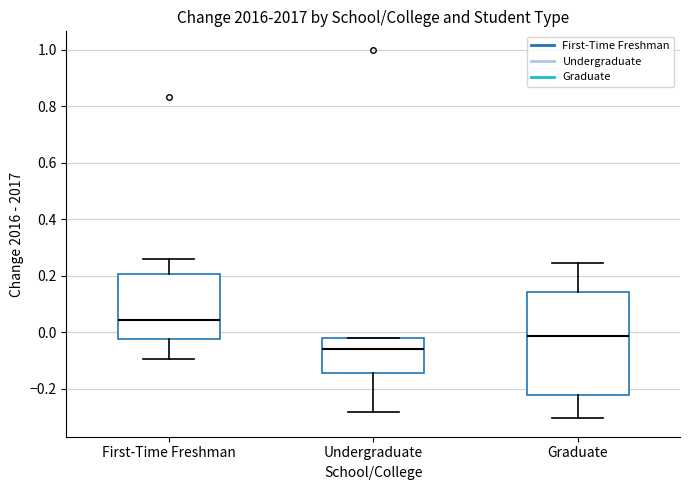

Where does the lower whisker of the box for Graduate end on the y-axis? The values are not printed on the chart, so give them approximately, as read against the axis.

-0.30